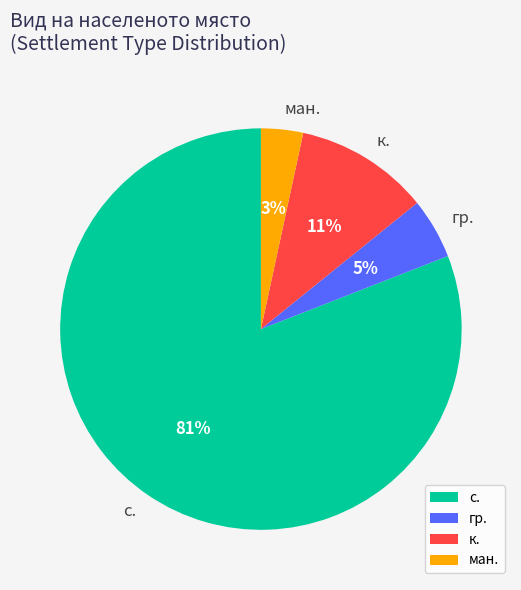

To the nearest percent, what is the combined percentage of гр. and с.?

86%